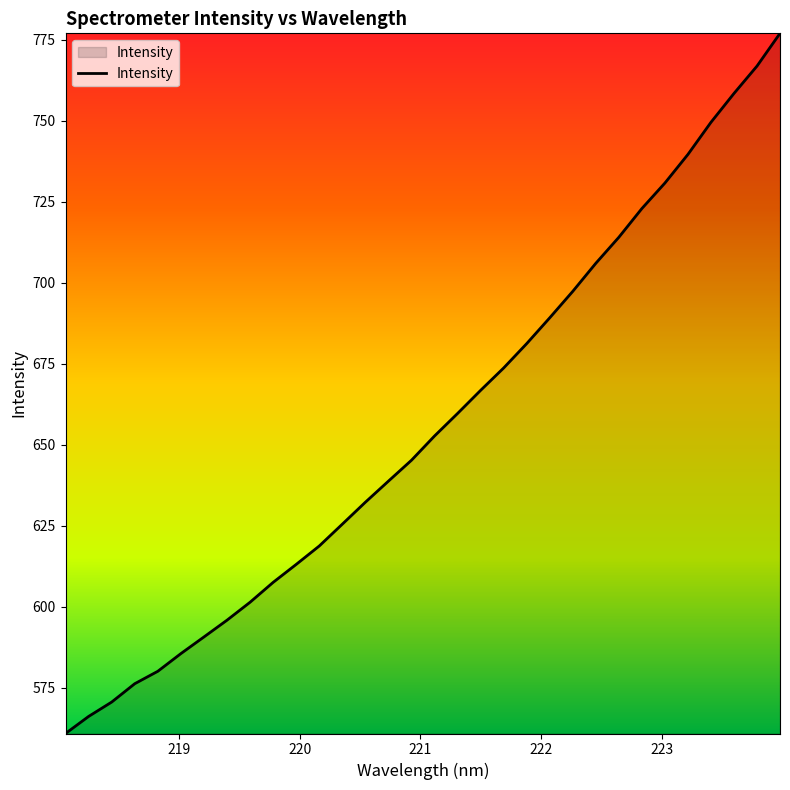

What is the maximum value shown in the chart?

776.9